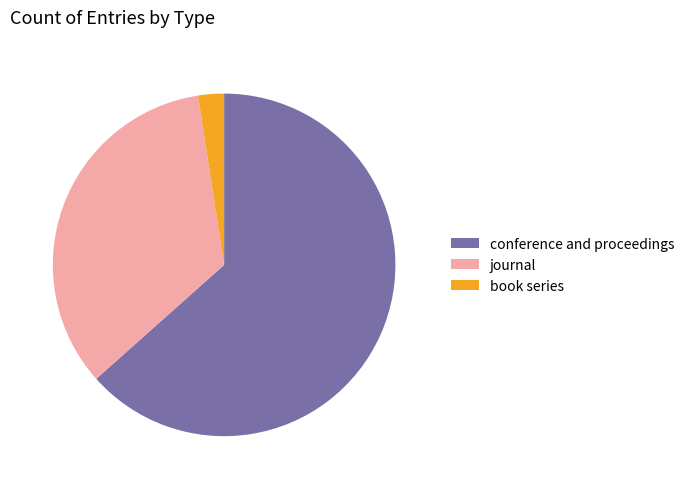

Rank the categories by value from lowest to highest.

book series, journal, conference and proceedings